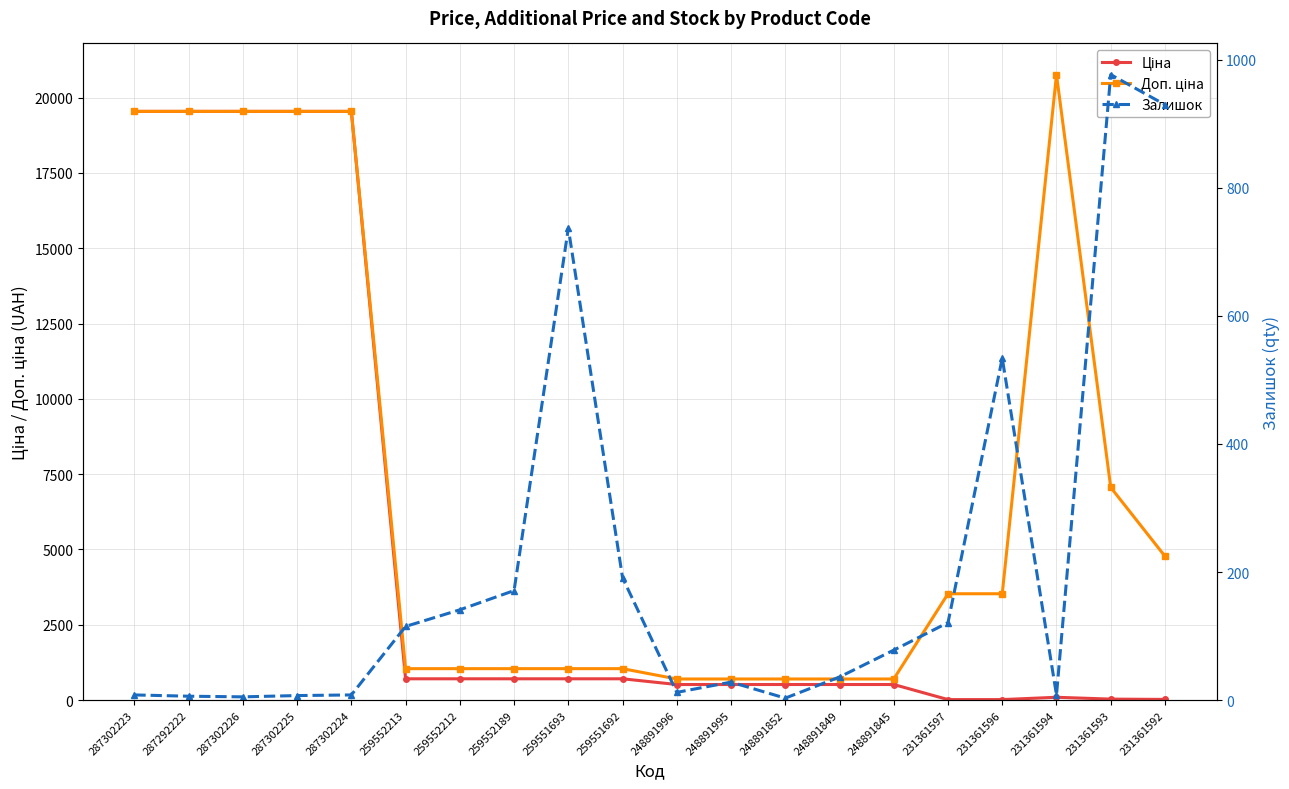

Reading right to left, extract all data points from this chart.

Ціна: 231361592=21.2	231361593=31.4	231361594=92.3	231361596=15.7	231361597=15.7	248891845=515.8	248891849=515.8	248891852=515.8	248891995=515.8	248891996=515.8	259551692=705.5	259551693=705.5	259552189=705.5	259552212=705.5	259552213=705.5	287302224=19542.7	287302225=19542.7	287302226=19542.7	287292222=19542.7	287302223=19542.7
Доп. ціна: 231361592=4775.0	231361593=7059.0	231361594=20760.8	231361596=3529.0	231361597=3529.0	248891845=699.0	248891849=699.0	248891852=699.0	248891995=699.0	248891996=699.0	259551692=1042.0	259551693=1042.0	259552189=1042.0	259552212=1042.0	259552213=1042.0	287302224=19542.7	287302225=19542.7	287302226=19542.7	287292222=19542.7	287302223=19542.7
Залишок: 231361592=930.0	231361593=977.0	231361594=8.0	231361596=534.0	231361597=121.0	248891845=78.0	248891849=36.0	248891852=3.0	248891995=28.0	248891996=12.0	259551692=191.0	259551693=737.0	259552189=171.0	259552212=141.0	259552213=115.0	287302224=8.0	287302225=7.0	287302226=5.0	287292222=6.0	287302223=8.0